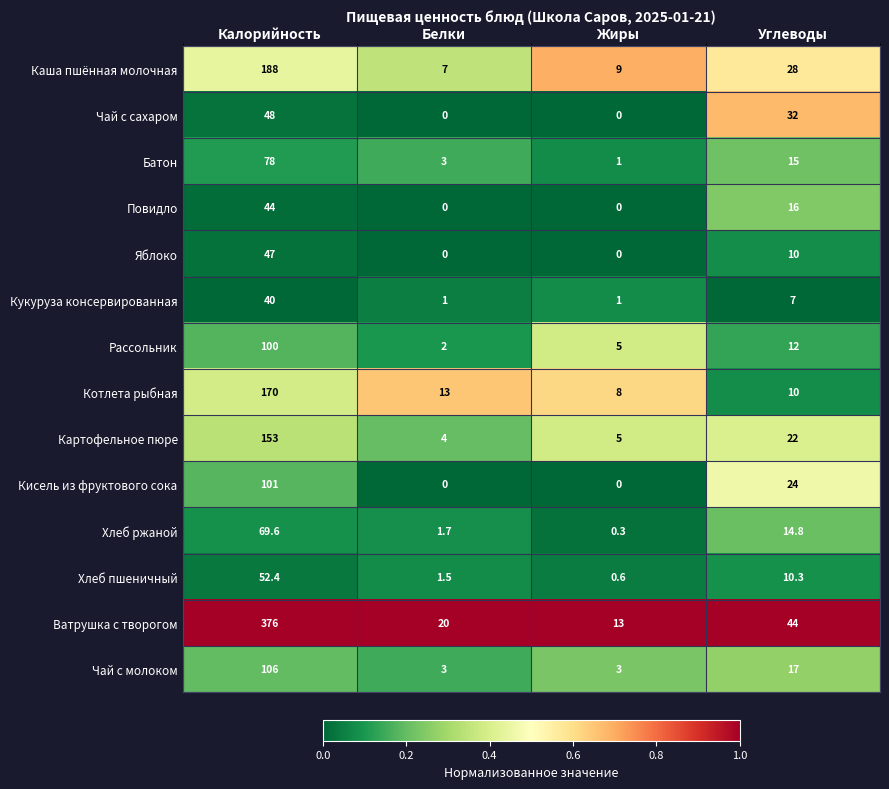

Which series has the widest spread of values?

Ватрушка с творогом